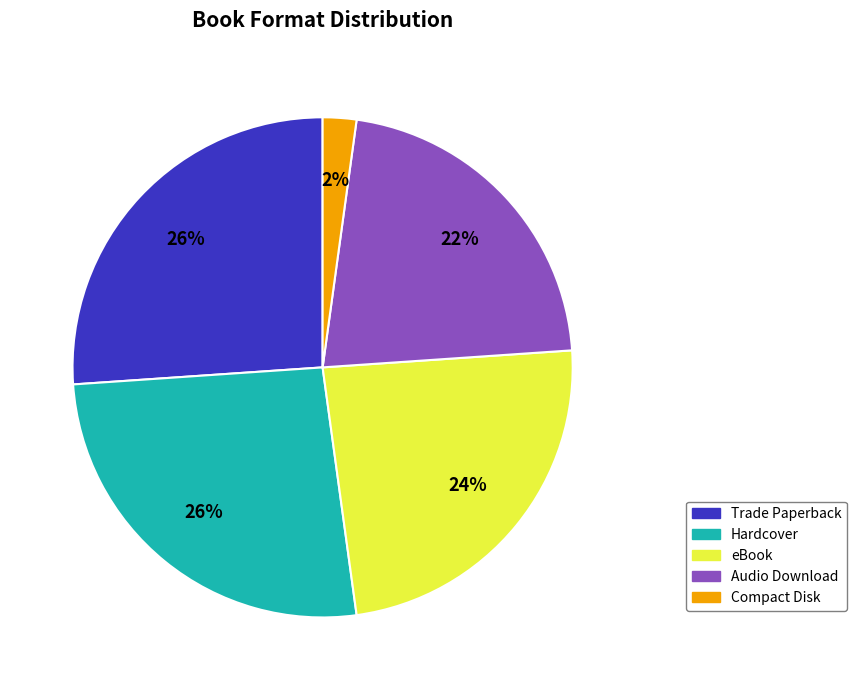

Is there a majority slice in this chart?

No